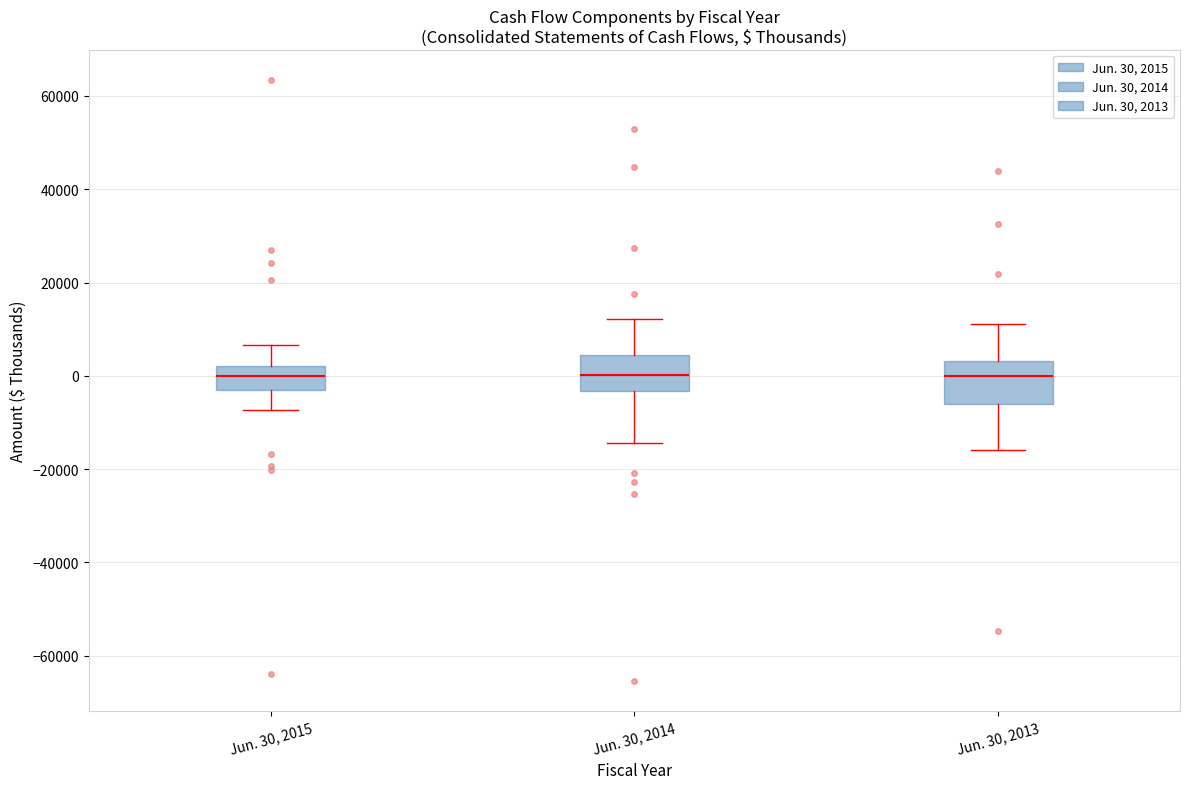

Reading left to right, transcribe this box plot: for each box, give where its median line is, the range the box spans, and where its two whiskers end, as read against the y-axis. The values are not printed on the chart, so give them approximately, as read against the axis.

Jun. 30, 2015: median 0, box -4000 to 2000, whiskers -8000 to 6000
Jun. 30, 2014: median 0, box -4000 to 4000, whiskers -14000 to 12000
Jun. 30, 2013: median 0, box -6000 to 4000, whiskers -16000 to 12000